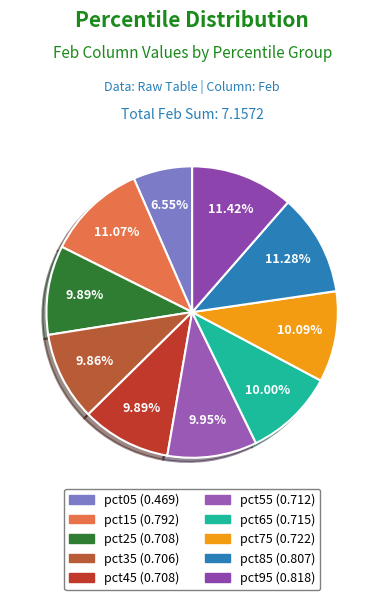

Is it true that pct55 is 1% of the pie?

False